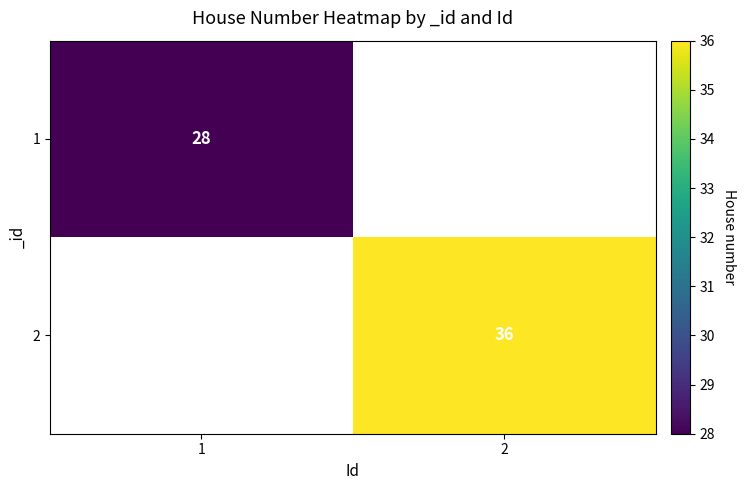

The value of 1 at 1 is 46. True or false?

False